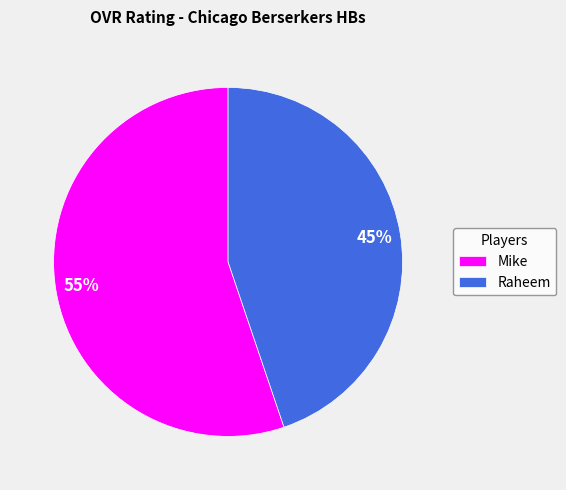

Rank the categories by value from lowest to highest.

Raheem, Mike